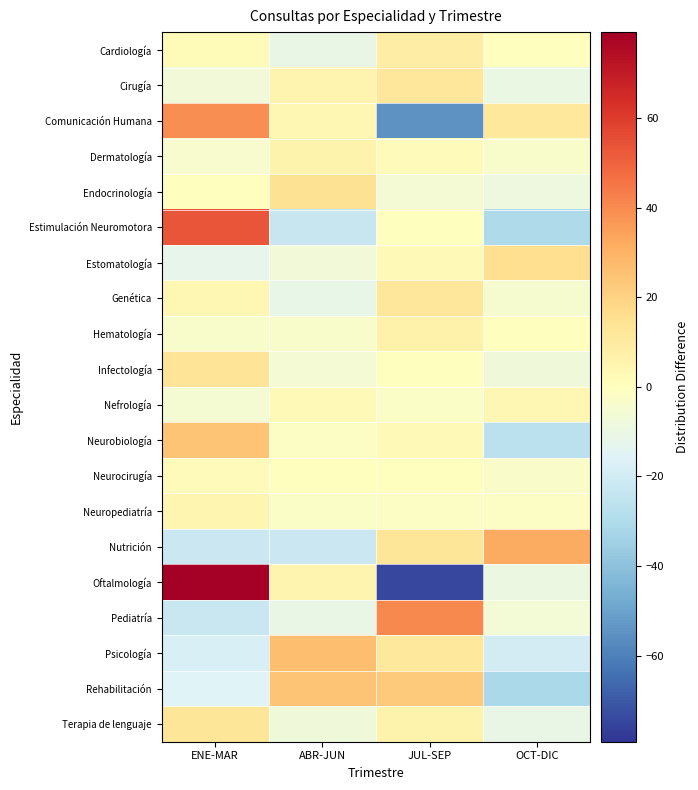

Reading right to left, list all the values displayed in this chart.

Cardiología: OCT-DIC=0.0	JUL-SEP=9.0	ABR-JUN=-11.0	ENE-MAR=2.0
Cirugía: OCT-DIC=-10.0	JUL-SEP=12.0	ABR-JUN=5.0	ENE-MAR=-7.0
Comunicación Humana: OCT-DIC=11.2	JUL-SEP=-54.8	ABR-JUN=4.2	ENE-MAR=39.2
Dermatología: OCT-DIC=-3.2	JUL-SEP=1.8	ABR-JUN=5.8	ENE-MAR=-4.2
Endocrinología: OCT-DIC=-8.8	JUL-SEP=-5.8	ABR-JUN=14.2	ENE-MAR=0.2
Estimulación Neuromotora: OCT-DIC=-30.5	JUL-SEP=0.5	ABR-JUN=-23.5	ENE-MAR=53.5
Estomatología: OCT-DIC=16.0	JUL-SEP=3.0	ABR-JUN=-7.0	ENE-MAR=-12.0
Genética: OCT-DIC=-4.8	JUL-SEP=12.2	ABR-JUN=-11.8	ENE-MAR=4.2
Hematología: OCT-DIC=0.5	JUL-SEP=6.5	ABR-JUN=-3.5	ENE-MAR=-3.5
Infectología: OCT-DIC=-7.8	JUL-SEP=0.2	ABR-JUN=-5.8	ENE-MAR=13.2
Nefrología: OCT-DIC=4.0	JUL-SEP=-2.0	ABR-JUN=3.0	ENE-MAR=-5.0
Neurobiología: OCT-DIC=-26.2	JUL-SEP=2.8	ABR-JUN=-1.2	ENE-MAR=24.8
Neurocirugía: OCT-DIC=-2.5	JUL-SEP=0.5	ABR-JUN=0.5	ENE-MAR=1.5
Neuropediatría: OCT-DIC=-1.2	JUL-SEP=-1.2	ABR-JUN=-2.2	ENE-MAR=4.8
Nutrición: OCT-DIC=31.8	JUL-SEP=12.8	ABR-JUN=-22.2	ENE-MAR=-22.2
Oftalmología: OCT-DIC=-9.8	JUL-SEP=-74.8	ABR-JUN=5.2	ENE-MAR=79.2
Pediatría: OCT-DIC=-6.8	JUL-SEP=40.2	ABR-JUN=-10.8	ENE-MAR=-22.8
Psicología: OCT-DIC=-19.8	JUL-SEP=11.2	ABR-JUN=26.2	ENE-MAR=-17.8
Rehabilitación: OCT-DIC=-31.5	JUL-SEP=22.5	ABR-JUN=24.5	ENE-MAR=-15.5
Terapia de lenguaje: OCT-DIC=-11.0	JUL-SEP=6.0	ABR-JUN=-8.0	ENE-MAR=13.0